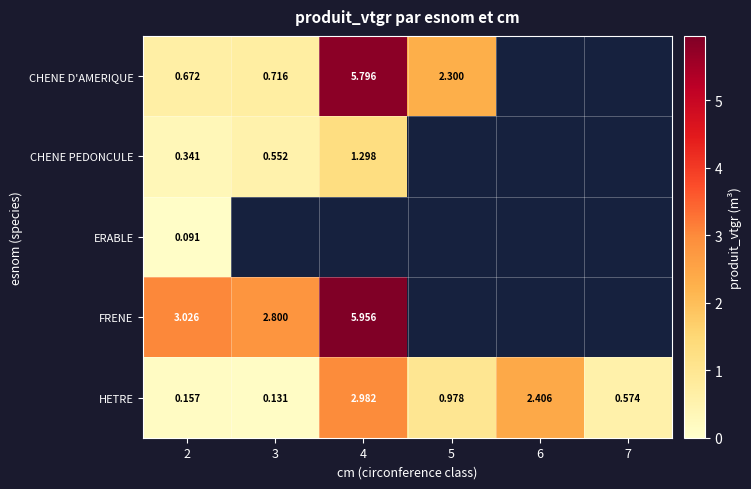

Between 3 and 5, which series saw the biggest shift?

CHENE D'AMERIQUE